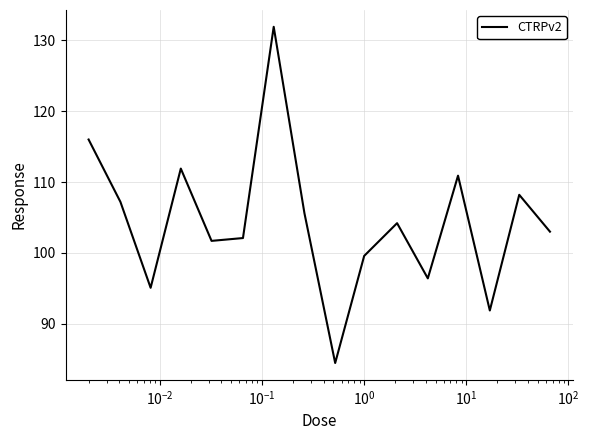

What is the minimum value shown in the chart?

84.5